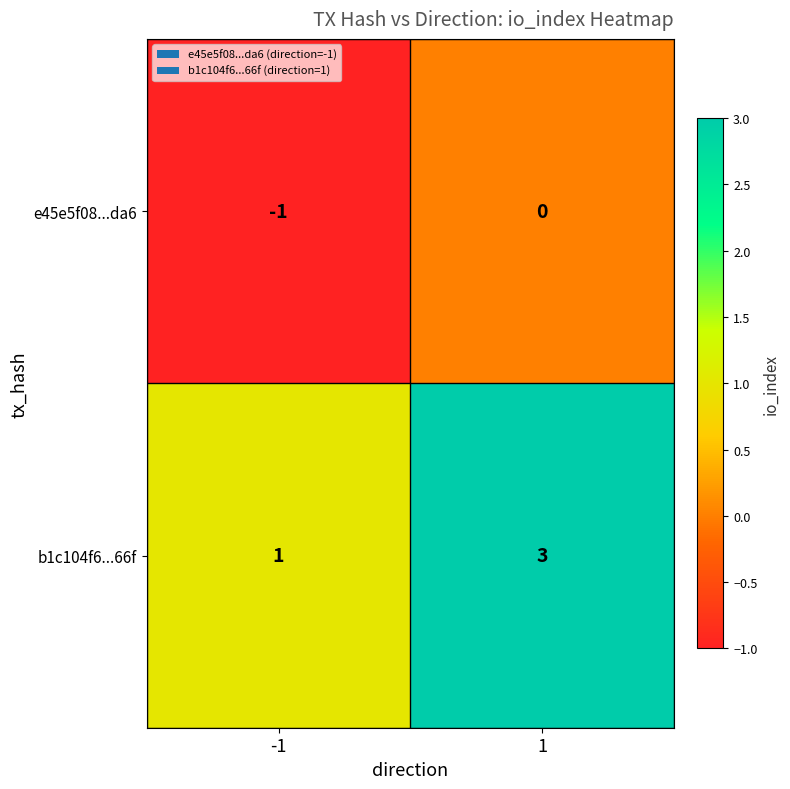

Which series has the widest spread of values?

b1c104f6...66f